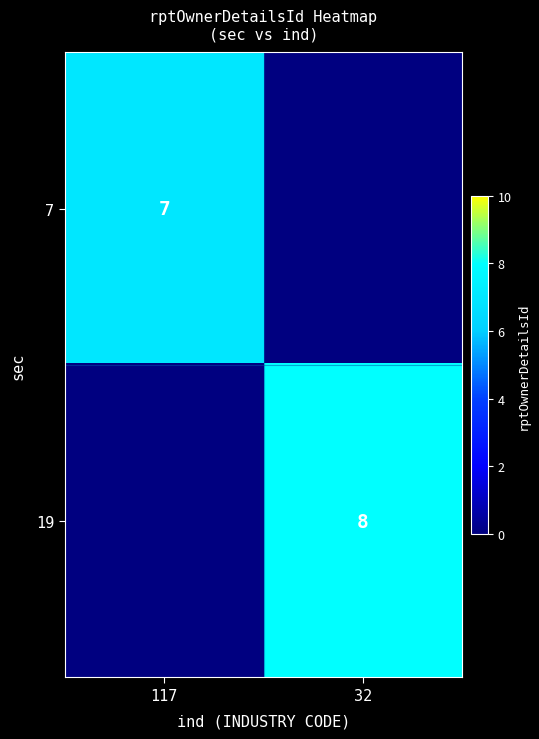

Is it true that 7 equals 10 at 117?

False